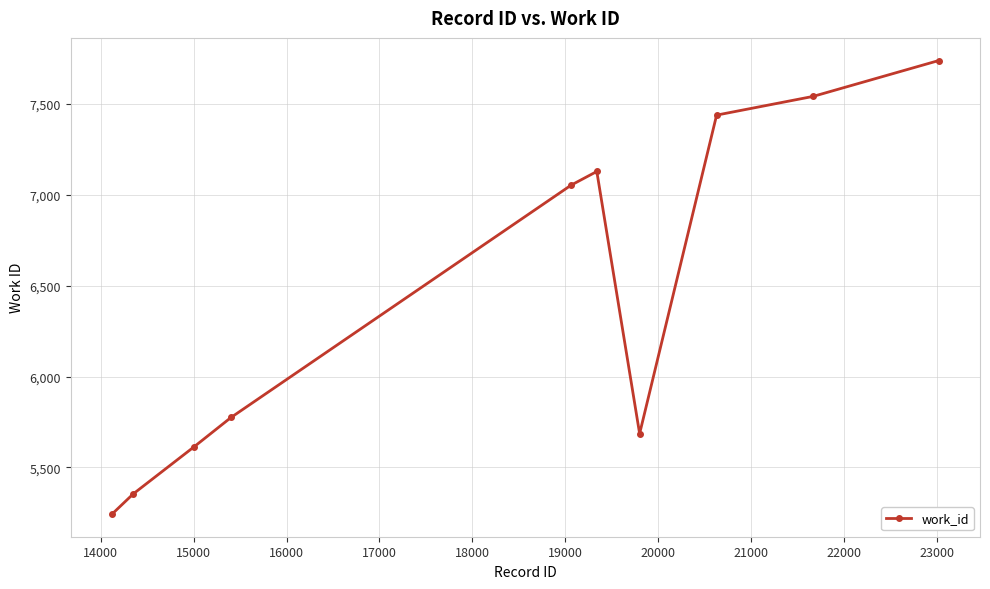

What is the difference between the second highest and second lowest values?

2186